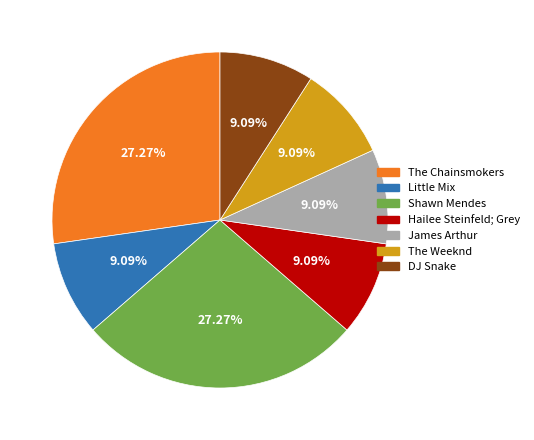

How many slices are in this pie chart?

7